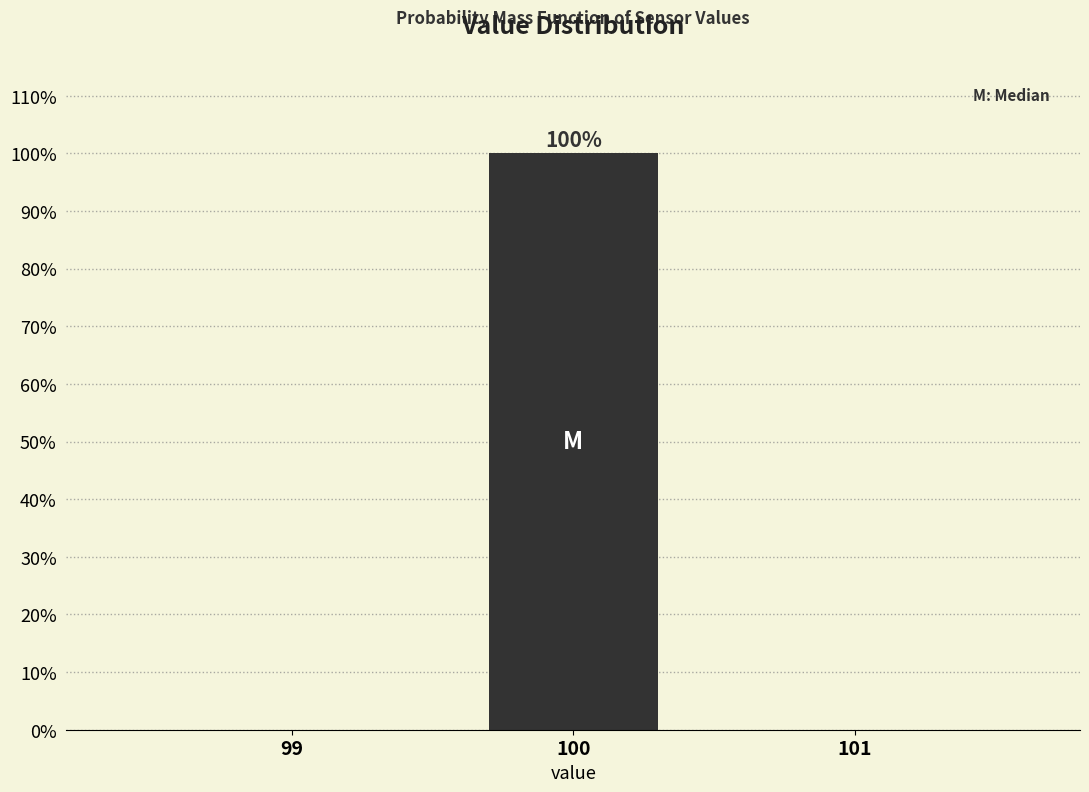

Reading right to left, extract all data points from this chart.

101=0	100=100	99=0